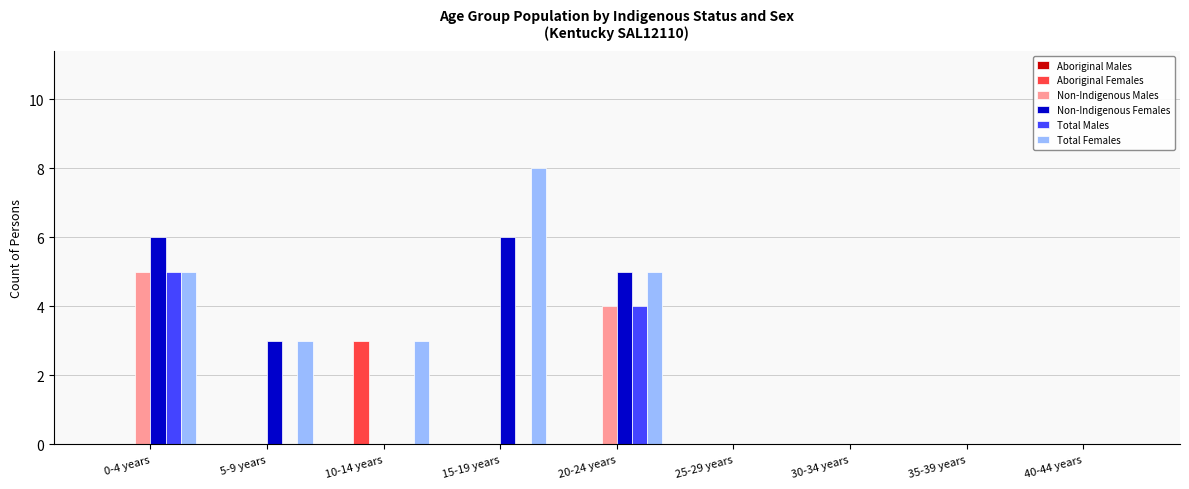

The value of Non-Indigenous Males at 5-9 years is -3. True or false?

False